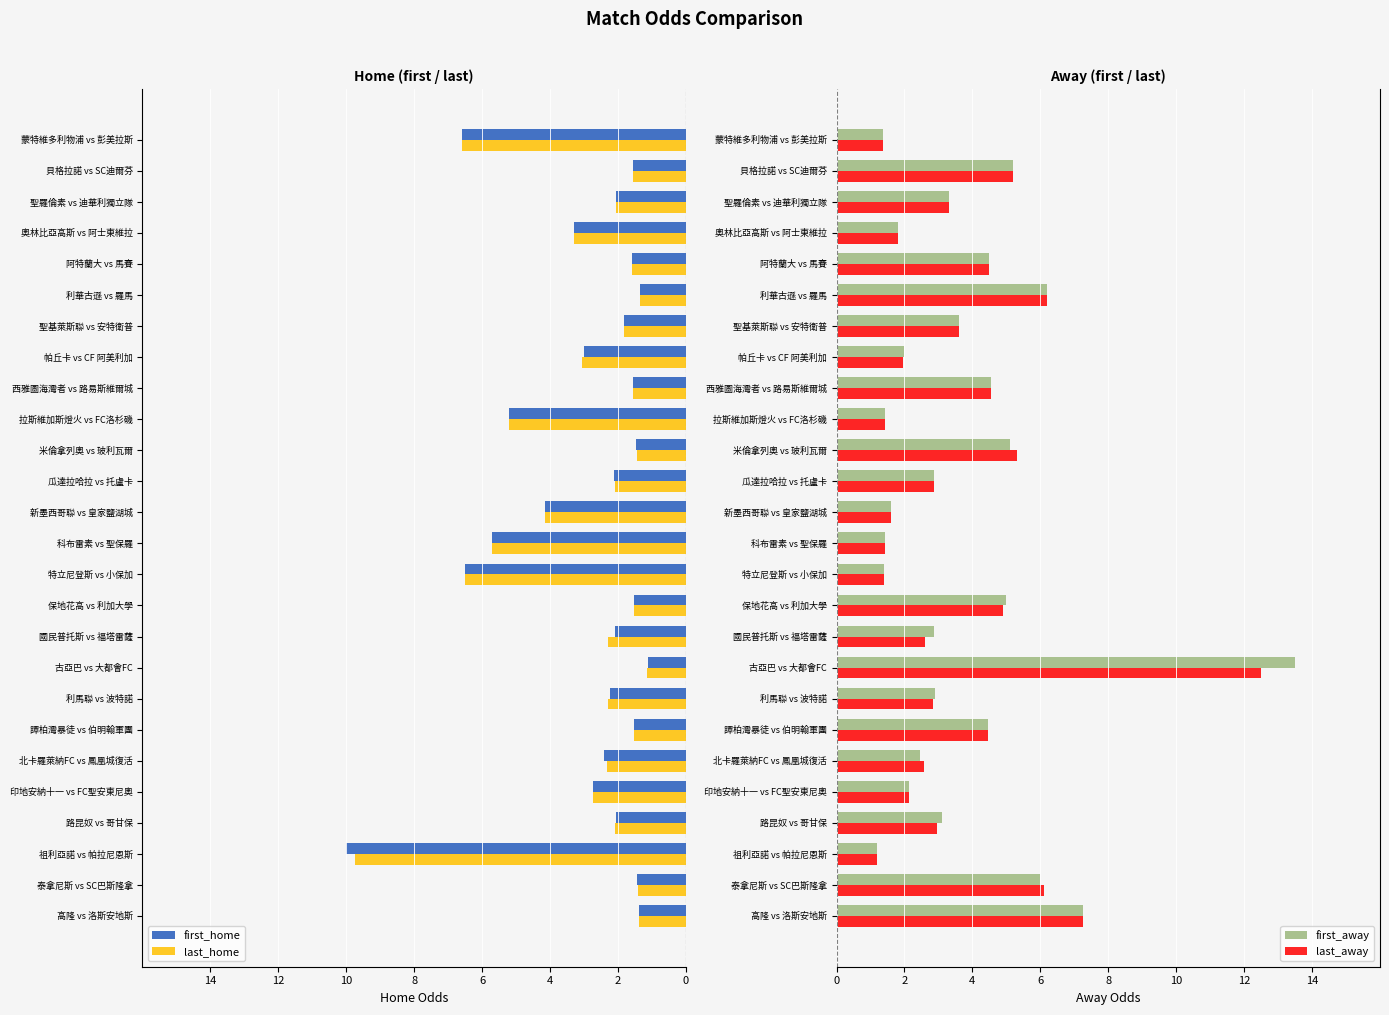

Is it true that last_away equals 1.4 at 科布雷素 vs 聖保羅?

True